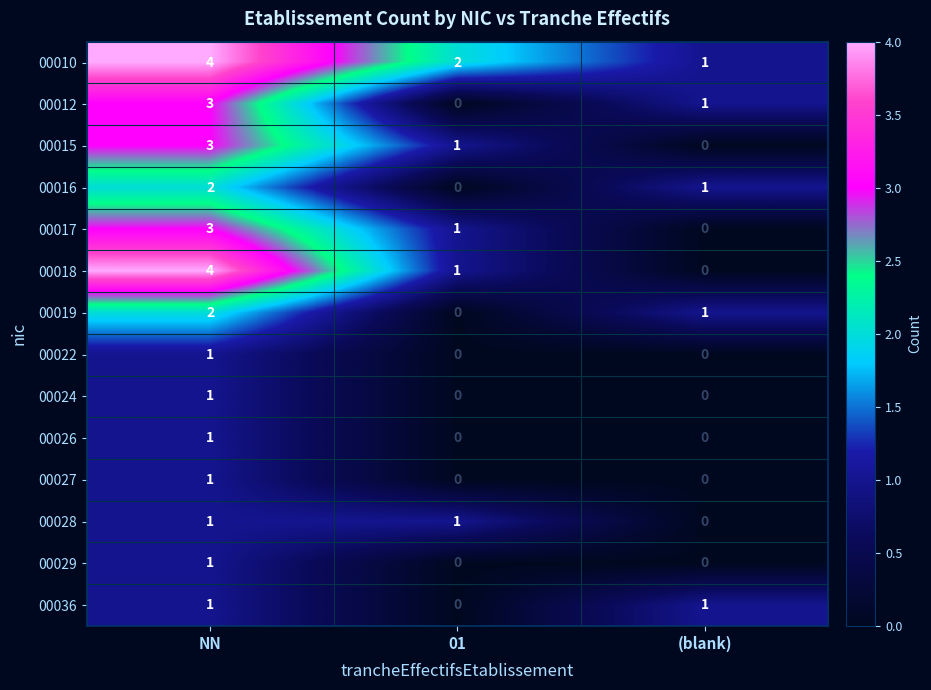

At which label does 00017 reach its minimum?

(blank)